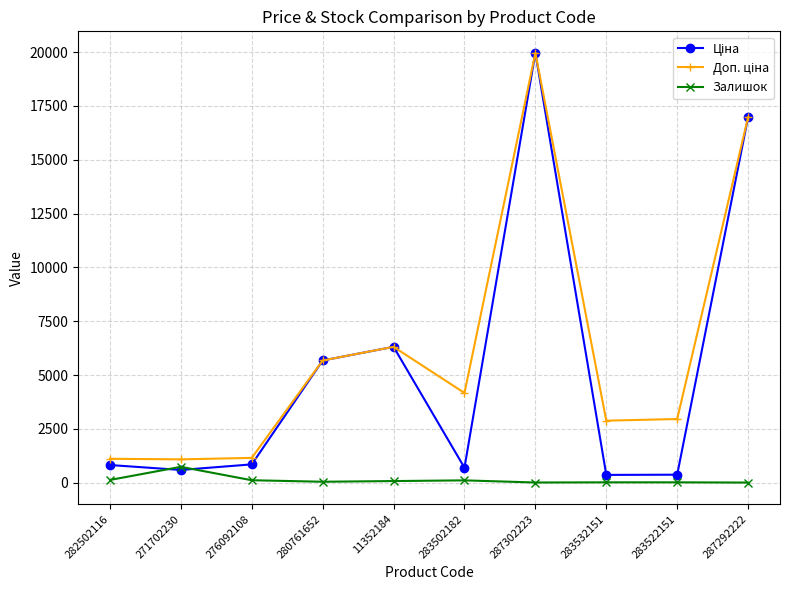

True or false: Залишок has more than 0 interior local peaks.

True